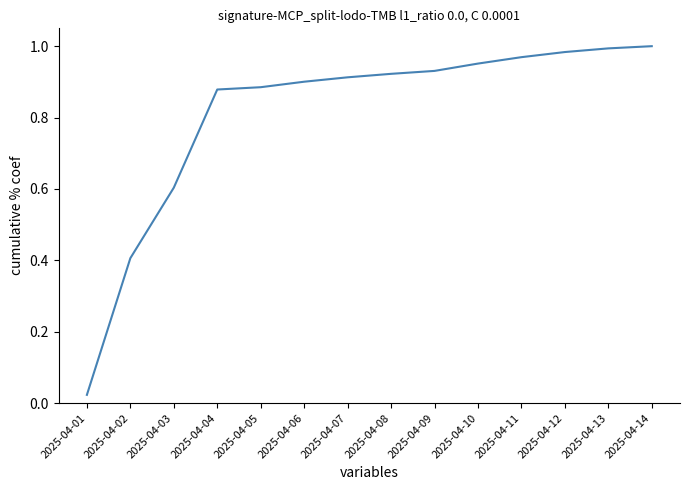

Which label corresponds to the smallest value in the chart?

2025-04-01